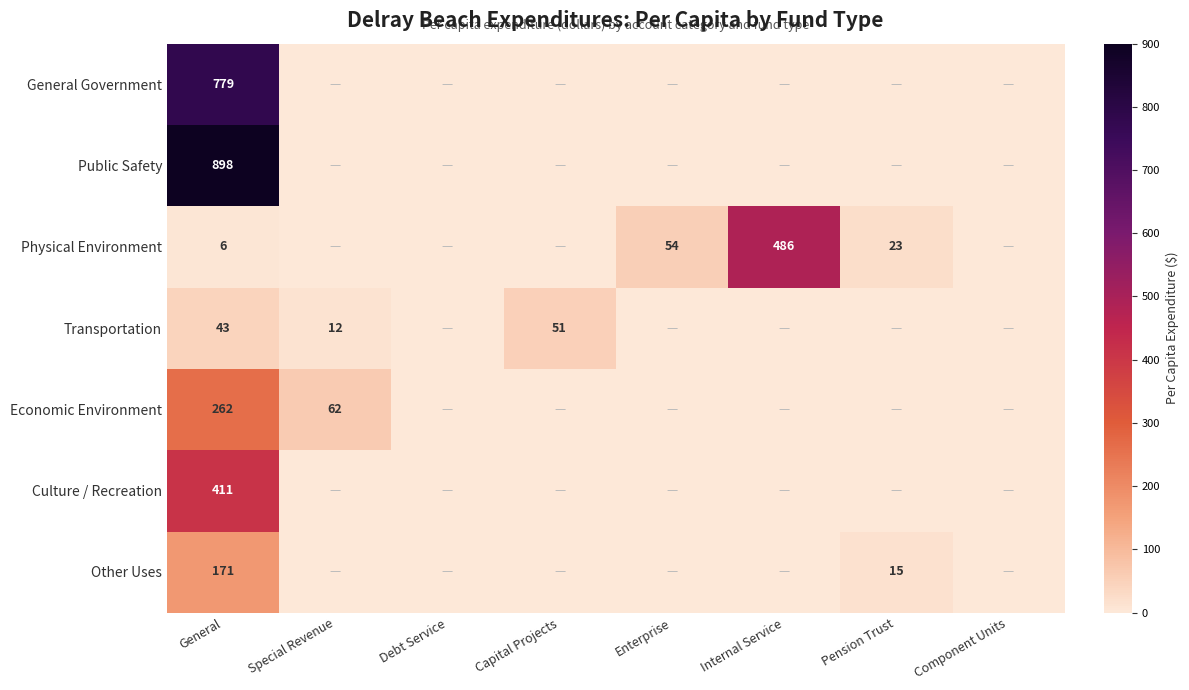

At General, list the series in order from smallest to largest.

Physical Environment, Transportation, Other Uses, Economic Environment, Culture / Recreation, General Government, Public Safety